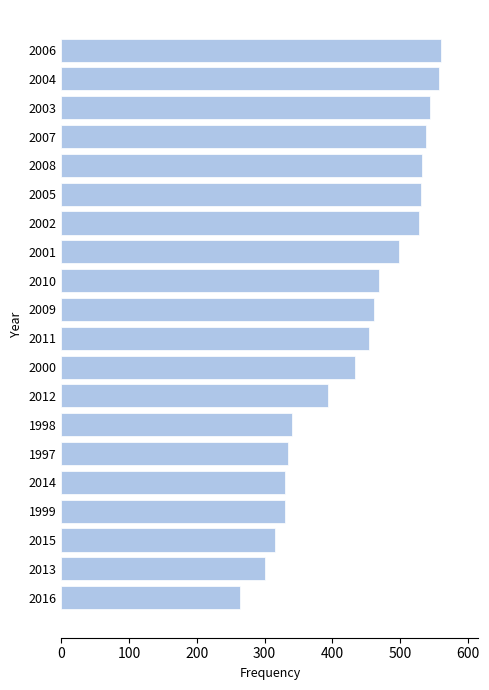

The value at 2000 is 281. True or false?

False